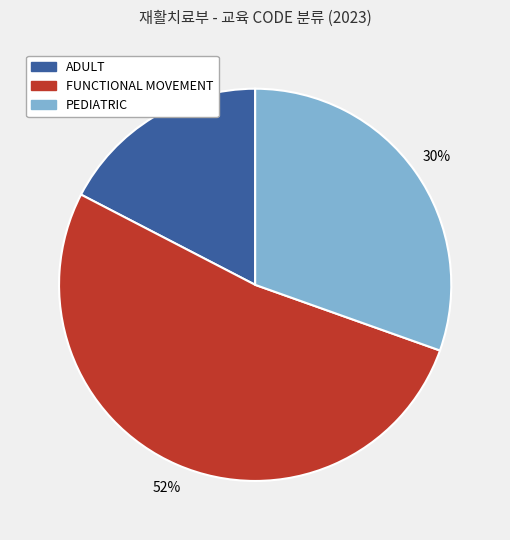

Does any single category account for the majority?

Yes